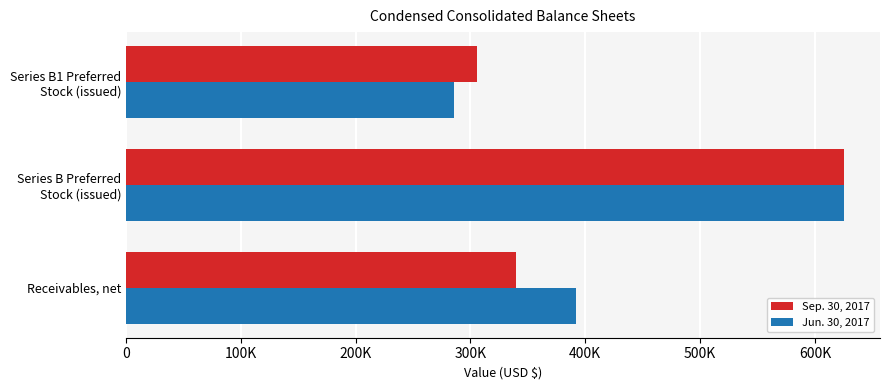

What are all the series names shown in the legend?

Sep. 30, 2017, Jun. 30, 2017